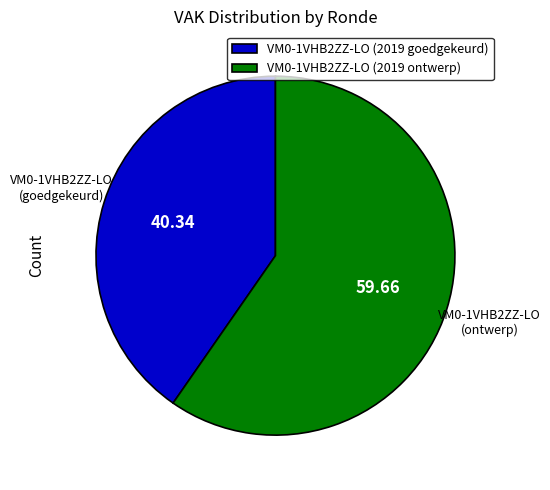

Which has a higher value, VM0-1VHB2ZZ-LO (2019 ontwerp) or VM0-1VHB2ZZ-LO (2019 goedgekeurd)?

VM0-1VHB2ZZ-LO (2019 ontwerp)